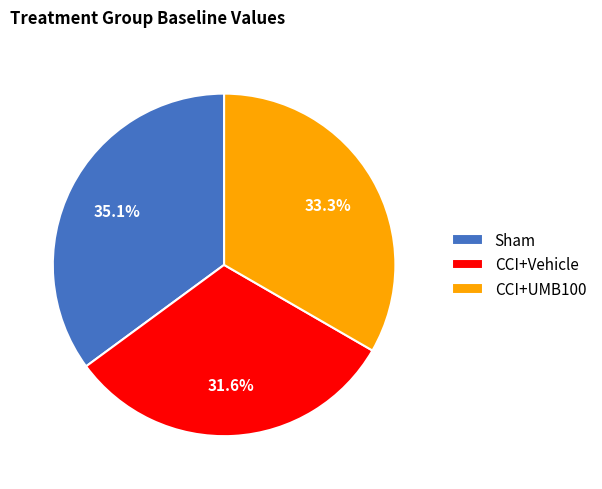

Is Sham the majority of the pie?

No